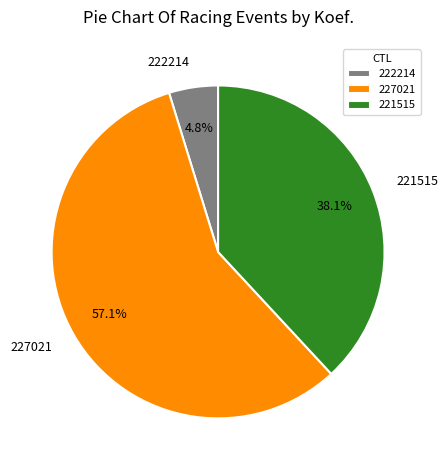

What is the total percentage of 222214 and 221515?

42.9%